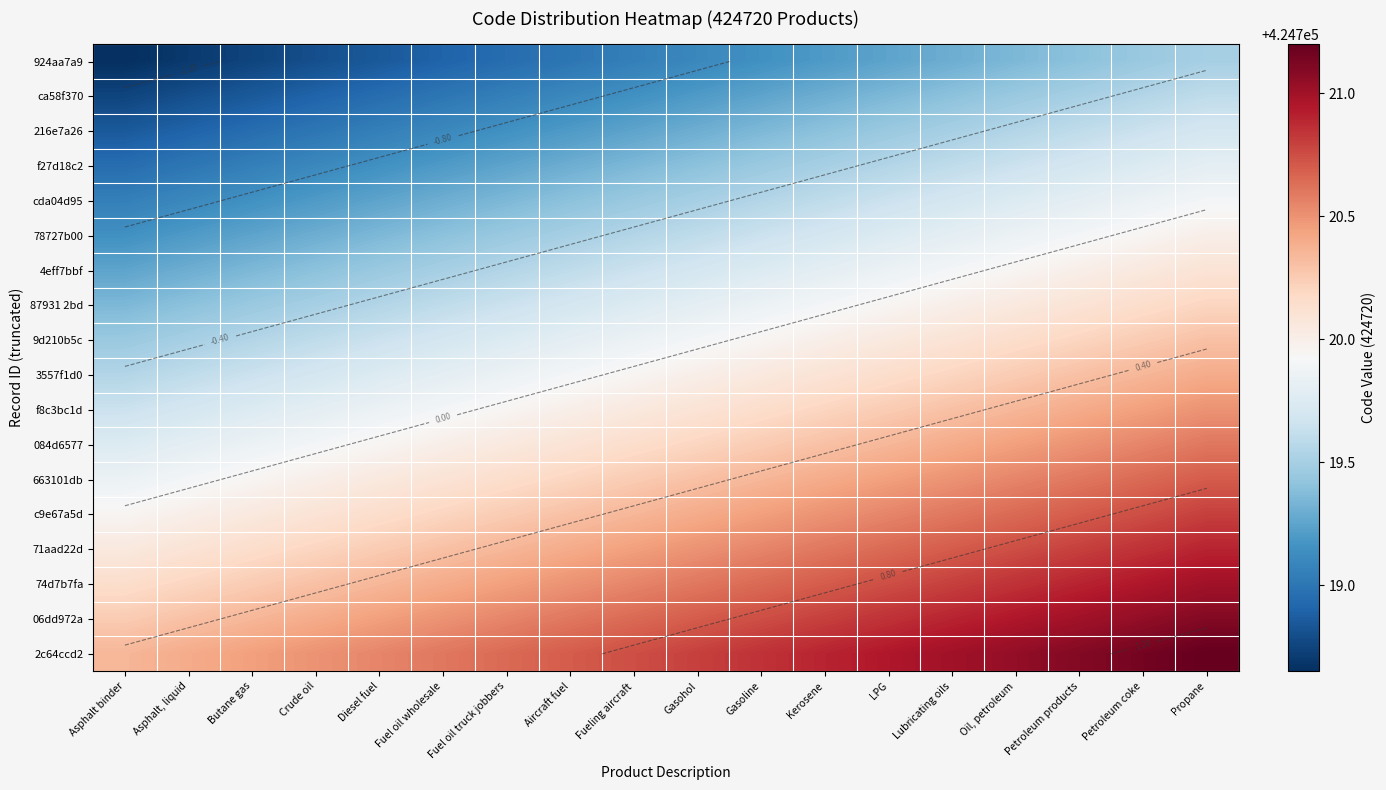

Rank the series at Crude oil from highest to lowest value.

2c64ccd2, 06dd972a, 74d7b7fa, 71aad22d, c9e67a5d, 663101db, 084d6577, f8c3bc1d, 3557f1d0, 9d210b5c, 87931 2bd, 4eff7bbf, 78727b00, cda04d95, f27d18c2, 216e7a26, ca58f370, 924aa7a9